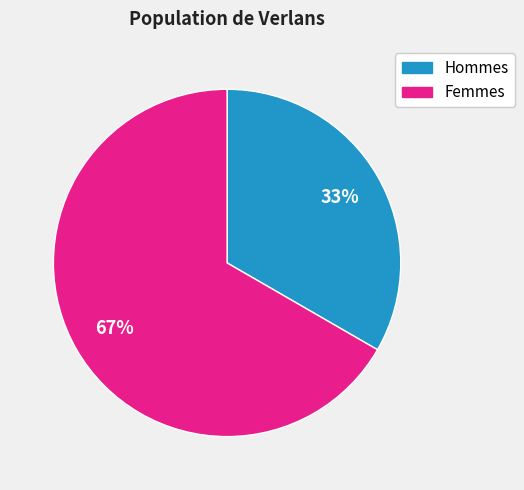

Which category has the biggest portion of the pie?

Femmes